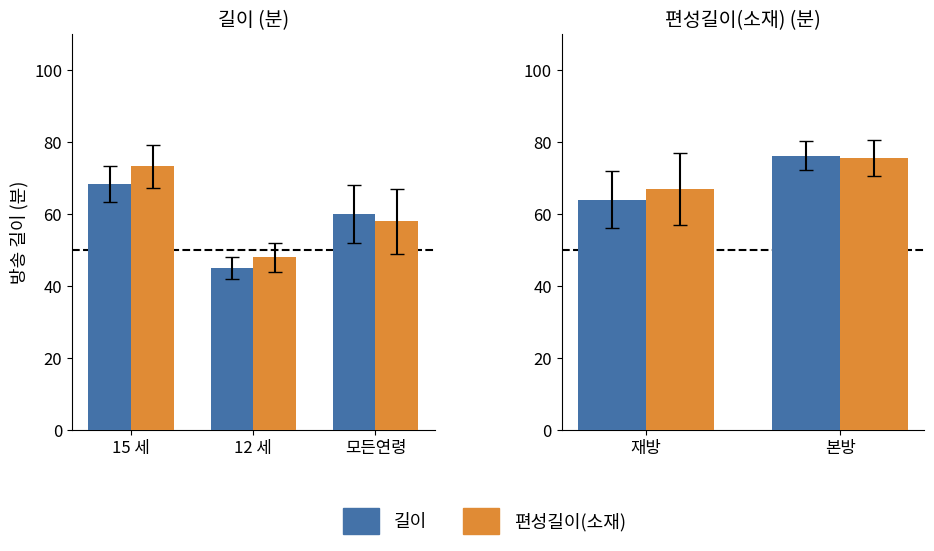

What is the average value of the 편성길이(소재) series?

71.2